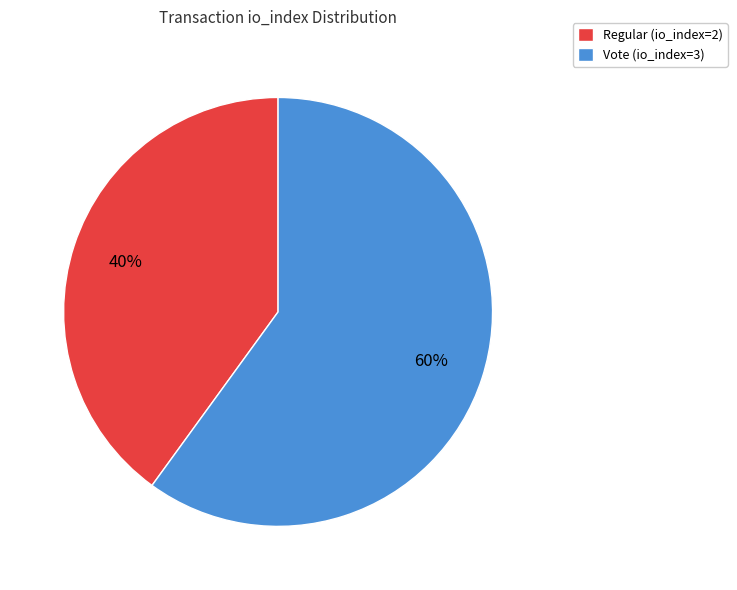

Which slice is the smallest?

Regular (io_index=2)